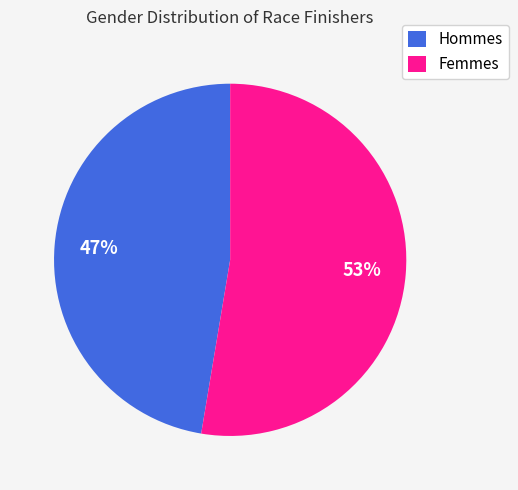

The Femmes slice represents 53% of the pie. True or false?

True